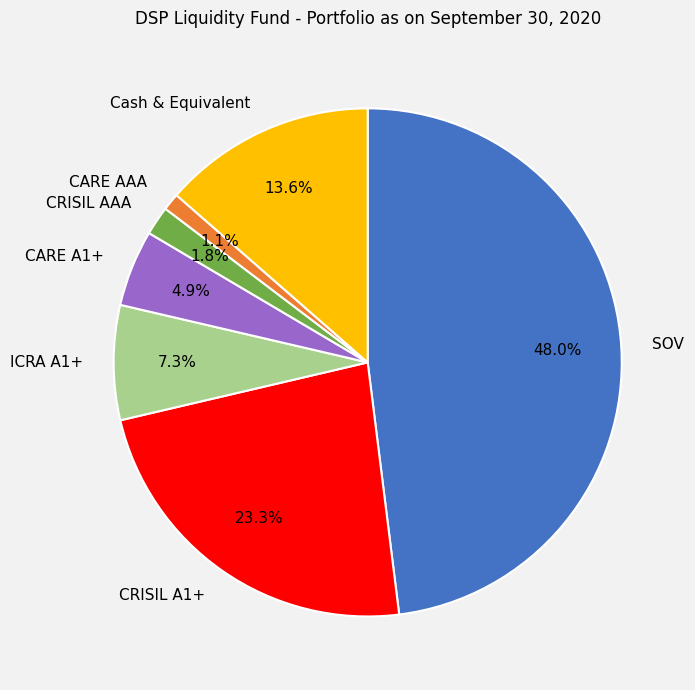

What percentage is the CARE AAA slice, to the nearest percent?

1%